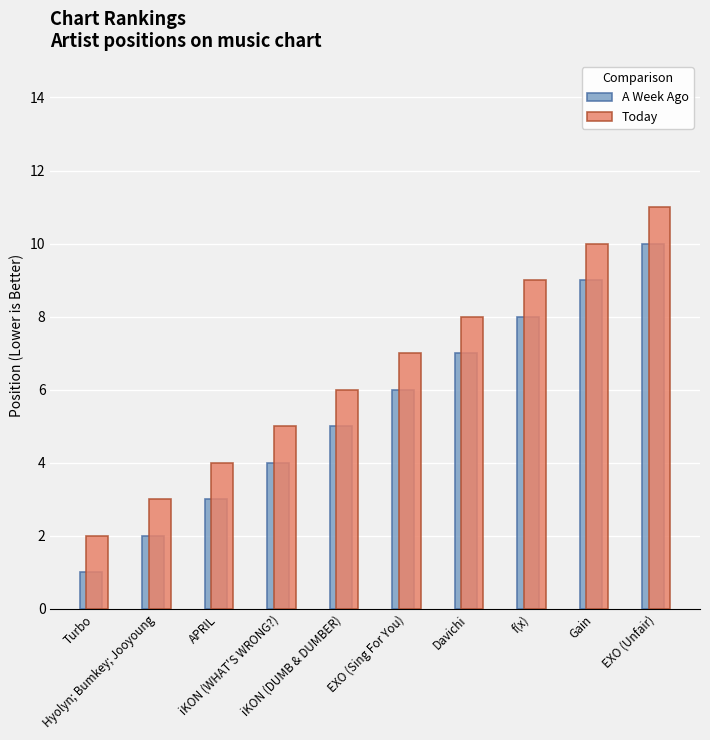

Reading left to right, what are all the values shown in this chart?

A Week Ago: 1	2	3	4	5	6	7	8	9	10
Today: 2	3	4	5	6	7	8	9	10	11